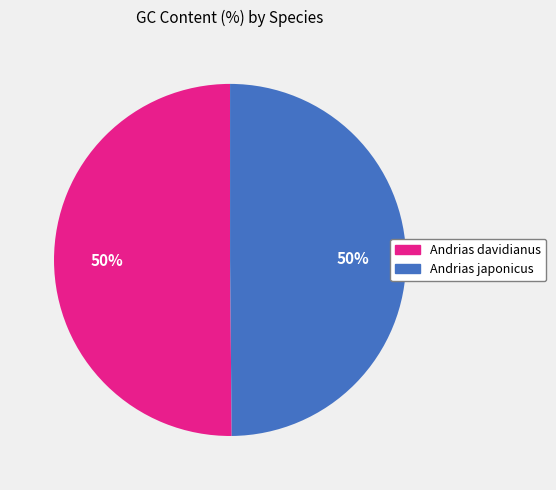

Do Andrias davidianus and Andrias japonicus together represent more than half of the pie?

Yes